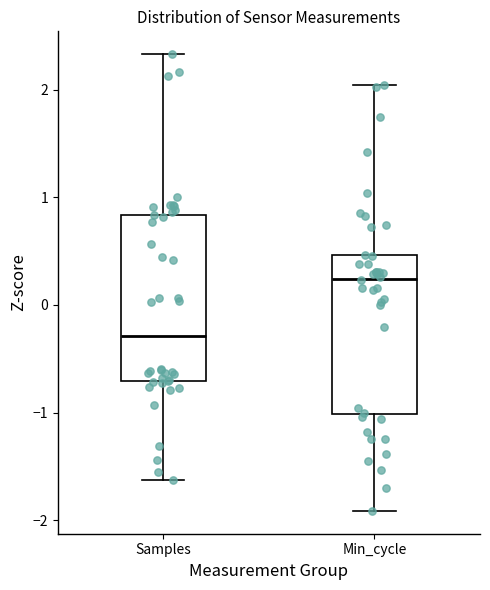

Where does the lower whisker of the box for Min_cycle end on the y-axis? The values are not printed on the chart, so give them approximately, as read against the axis.

-1.9